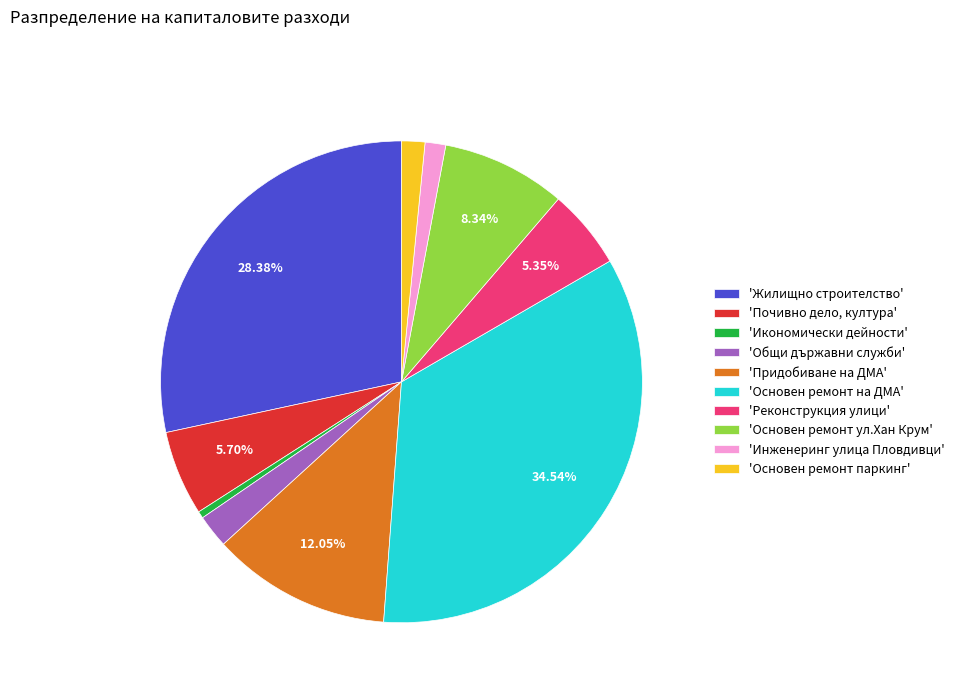

Do 'Основен ремонт паркинг' and 'Инженеринг улица Пловдивци' together represent more than half of the pie?

No